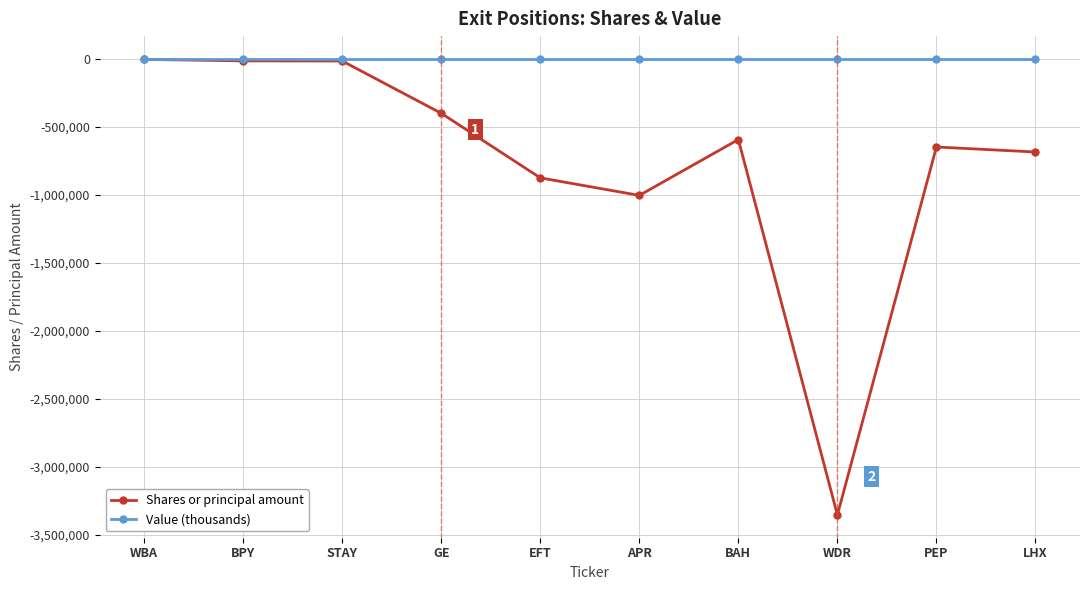

What is the total value across all series at GE?

-400000